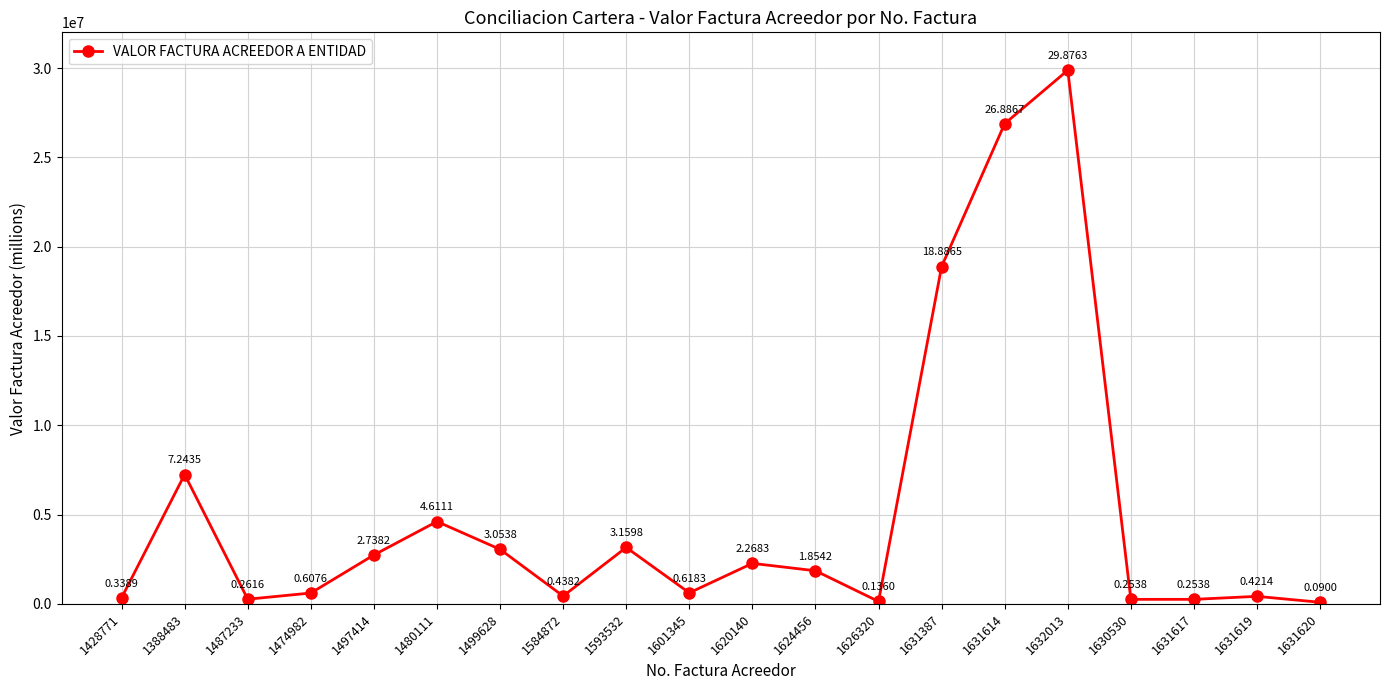

What is the label of the 1st point from the right?

1631620